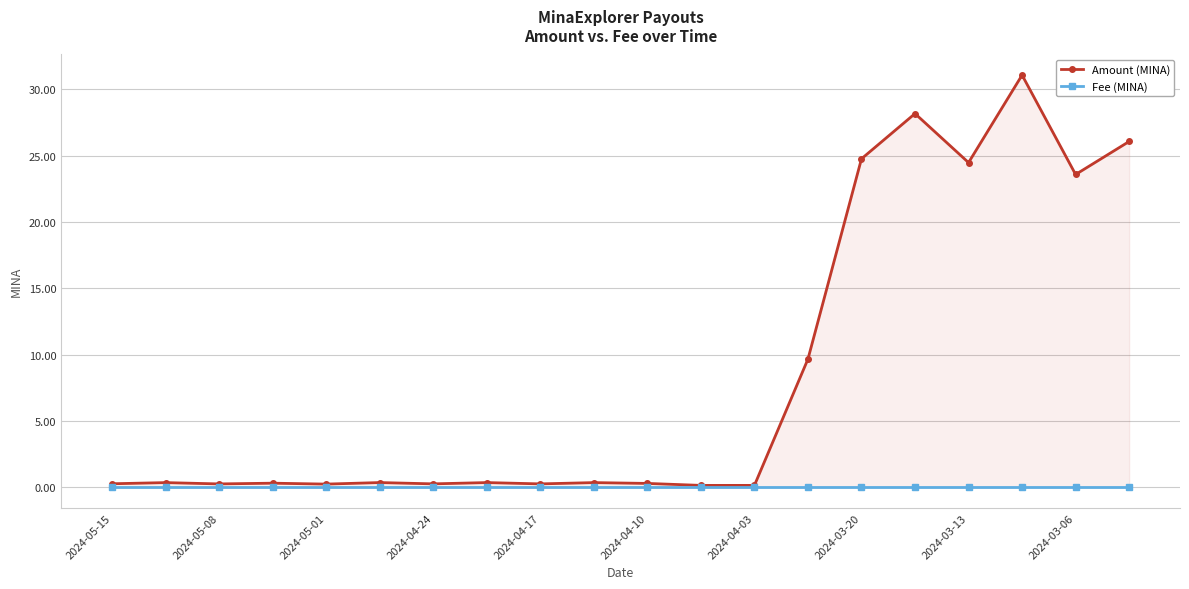

True or false: Amount (MINA) has a value of 36.4 at 2024-03-20.

False